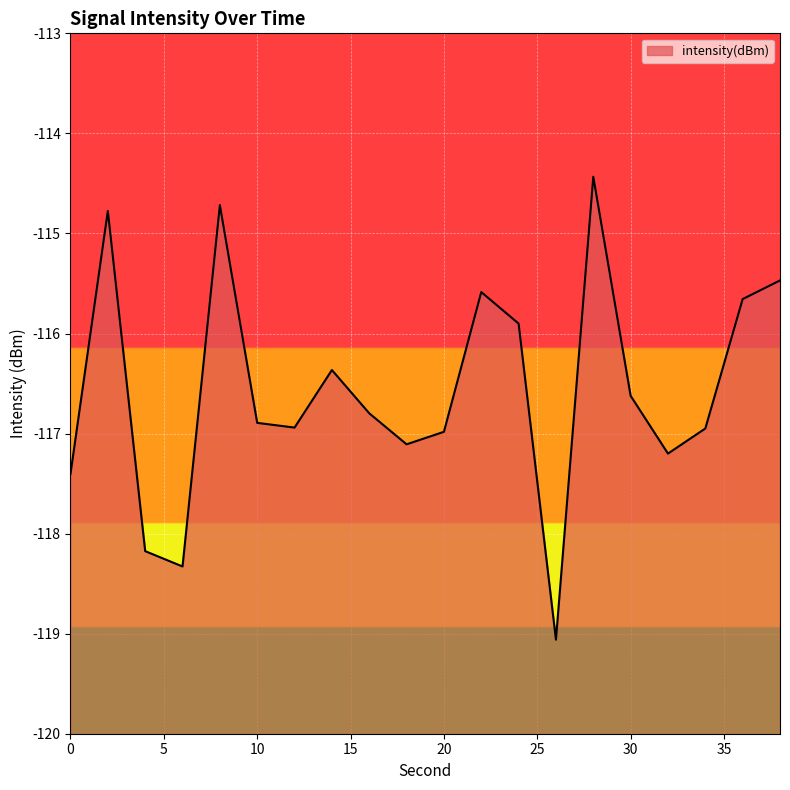

What is the sum of the values at 20 and 28?

-231.4